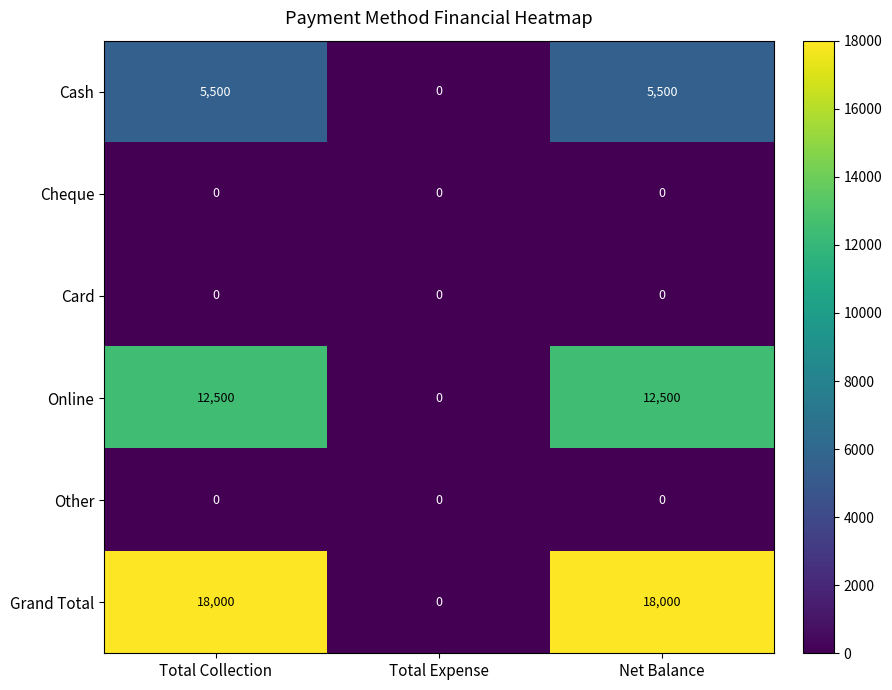

What is the highest value of the Grand Total series?

18000